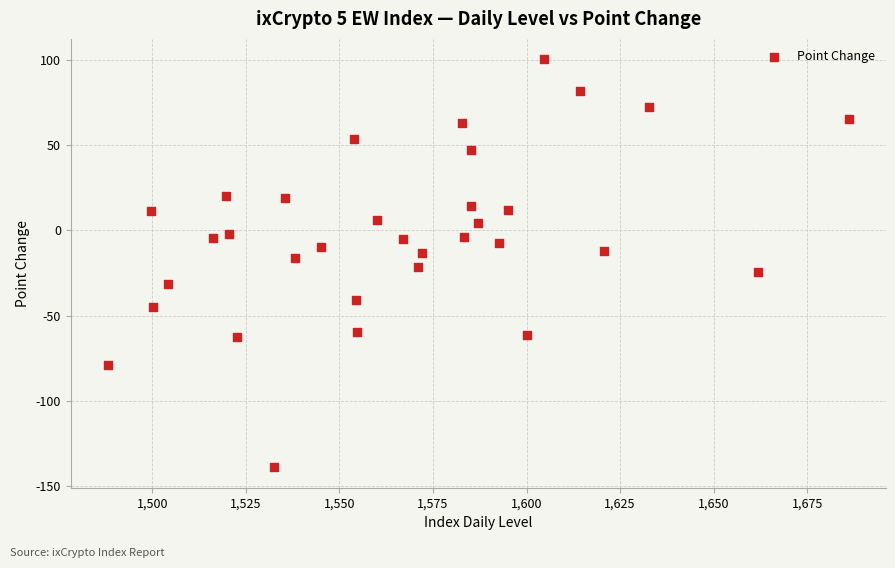

What is the range of Y values (max minus min)?

239.5